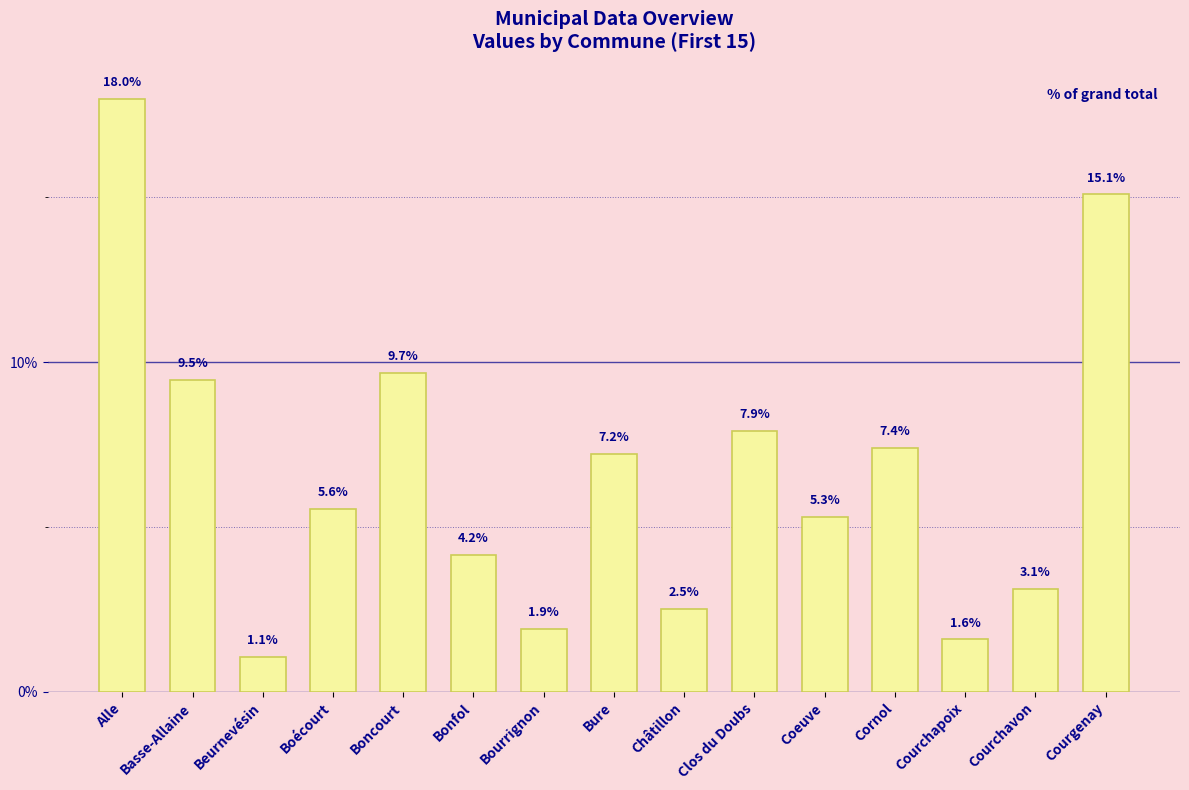

True or false: the data shows 15.7 at Basse-Allaine.

False